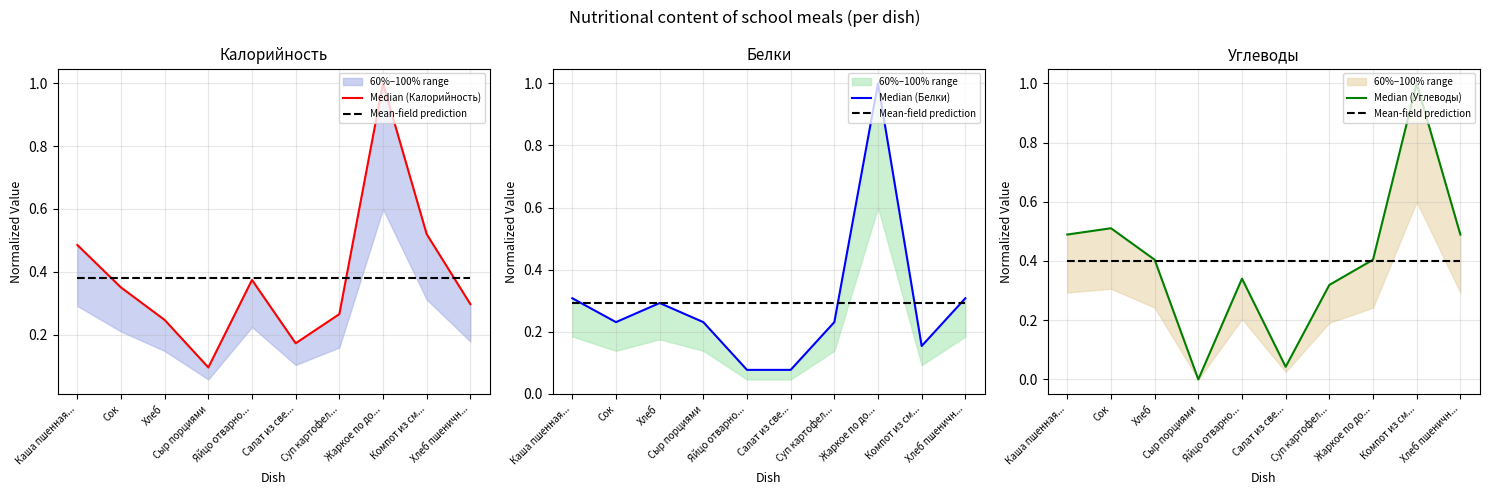

Which category has the highest value in the Median (Калорийность) series?

Жаркое по до...